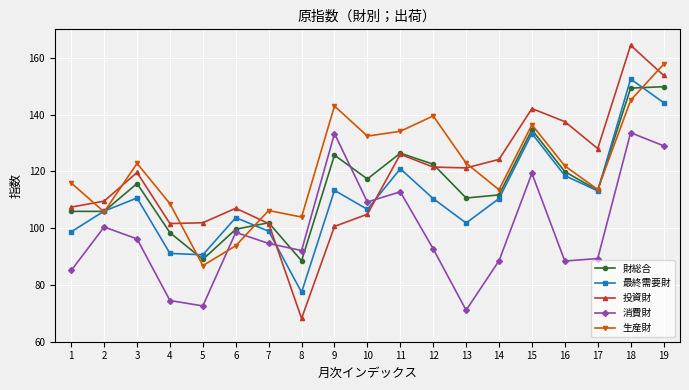

In 生産財, how many points are lower than both neighbors (excluding endpoints)?

6